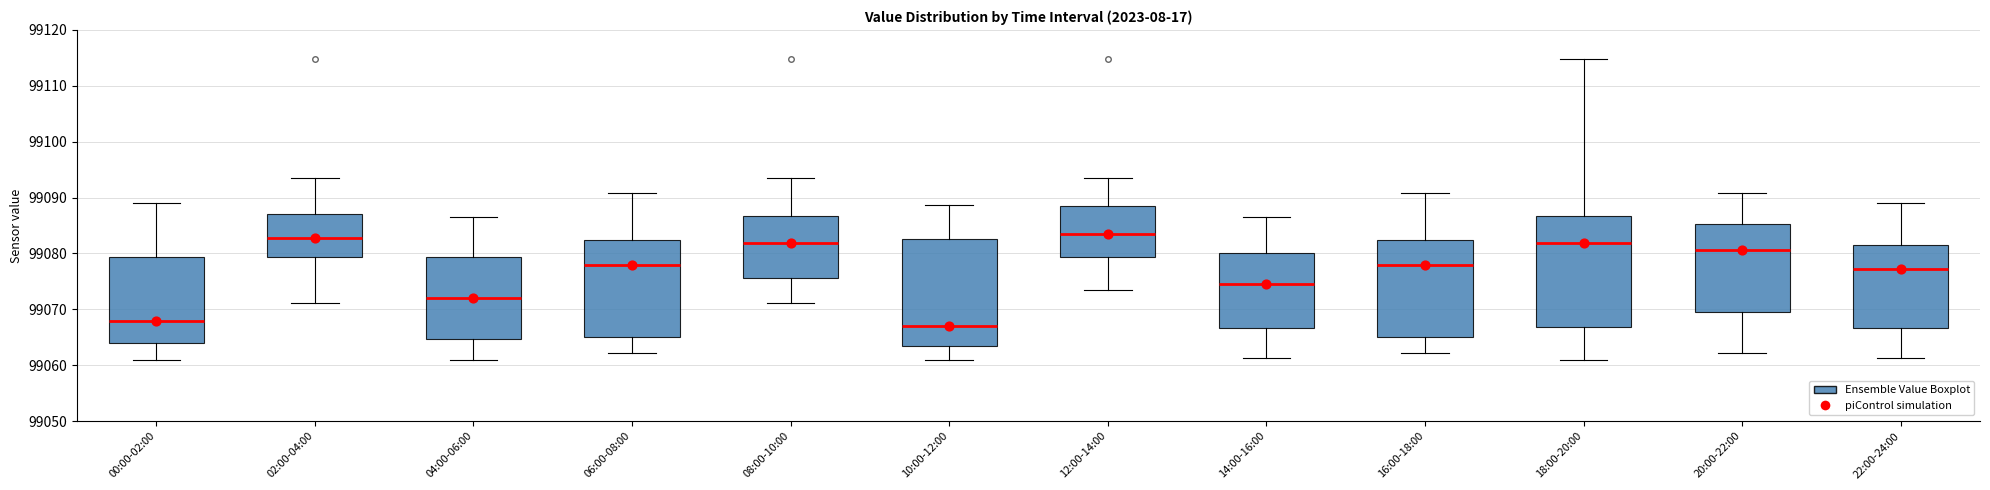

Reading left to right, transcribe this box plot: for each box, give where its median line is, the range the box spans, and where its two whiskers end, as read against the y-axis. The values are not printed on the chart, so give them approximately, as read against the axis.

00:00-02:00: median 99068, box 99064 to 99079, whiskers 99061 to 99089
02:00-04:00: median 99083, box 99079 to 99087, whiskers 99071 to 99094
04:00-06:00: median 99072, box 99065 to 99079, whiskers 99061 to 99087
06:00-08:00: median 99078, box 99065 to 99082, whiskers 99062 to 99091
08:00-10:00: median 99082, box 99076 to 99087, whiskers 99071 to 99094
10:00-12:00: median 99067, box 99063 to 99083, whiskers 99061 to 99089
12:00-14:00: median 99084, box 99079 to 99089, whiskers 99073 to 99094
14:00-16:00: median 99075, box 99067 to 99080, whiskers 99061 to 99087
16:00-18:00: median 99078, box 99065 to 99082, whiskers 99062 to 99091
18:00-20:00: median 99082, box 99067 to 99087, whiskers 99061 to 99115
20:00-22:00: median 99081, box 99069 to 99085, whiskers 99062 to 99091
22:00-24:00: median 99077, box 99067 to 99081, whiskers 99061 to 99089